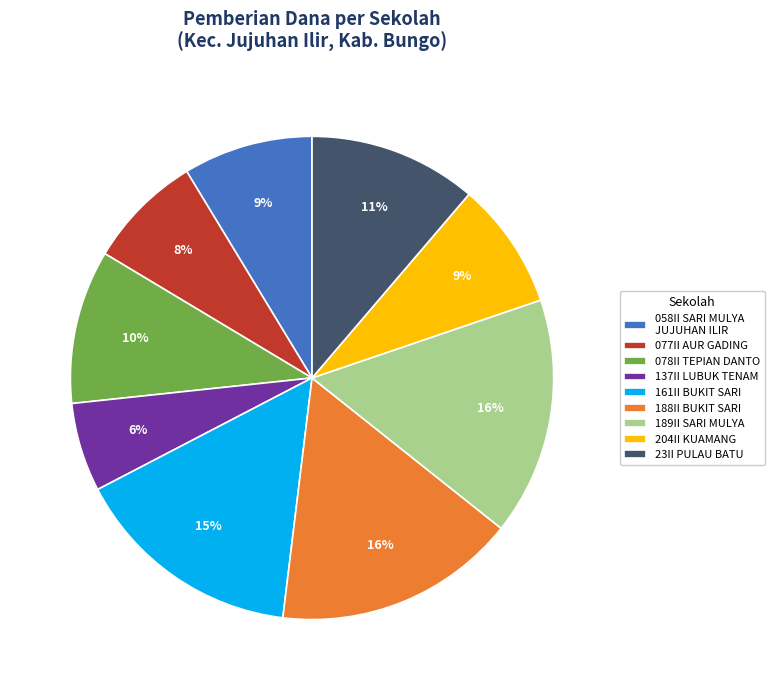

To the nearest percent, what portion does 204II KUAMANG represent?

9%